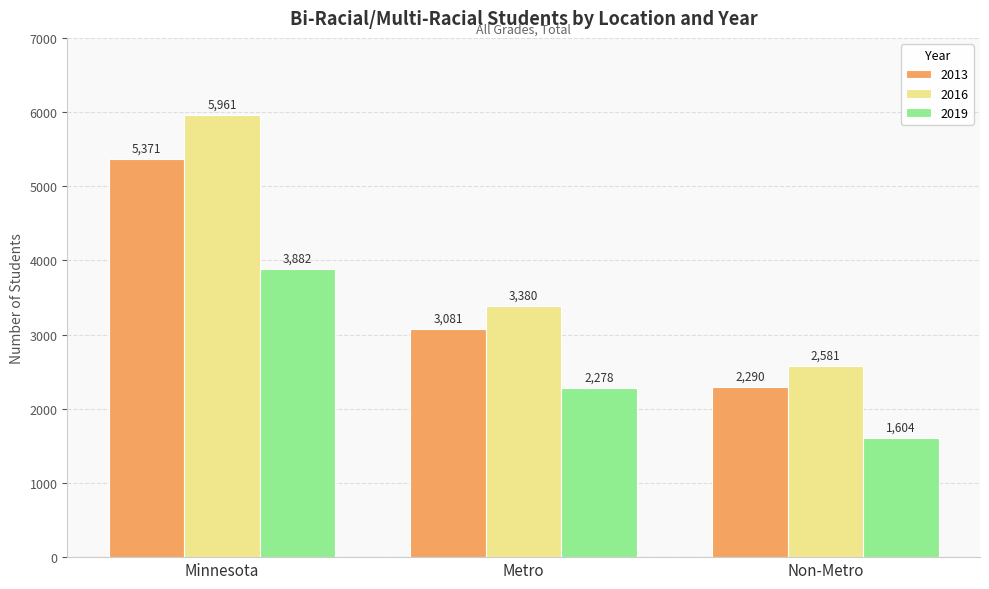

The value of 2013 at Minnesota is 5371. True or false?

True